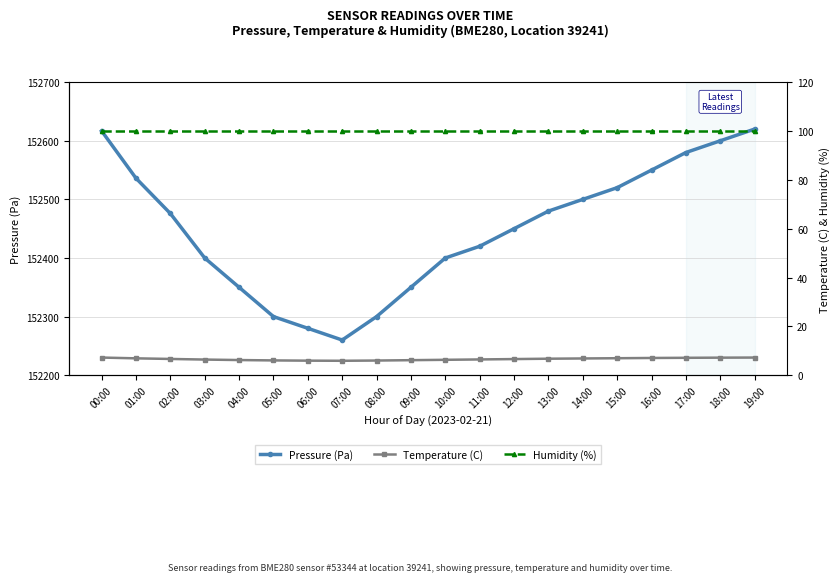

How many data points in Temperature (C) are above 6?

17